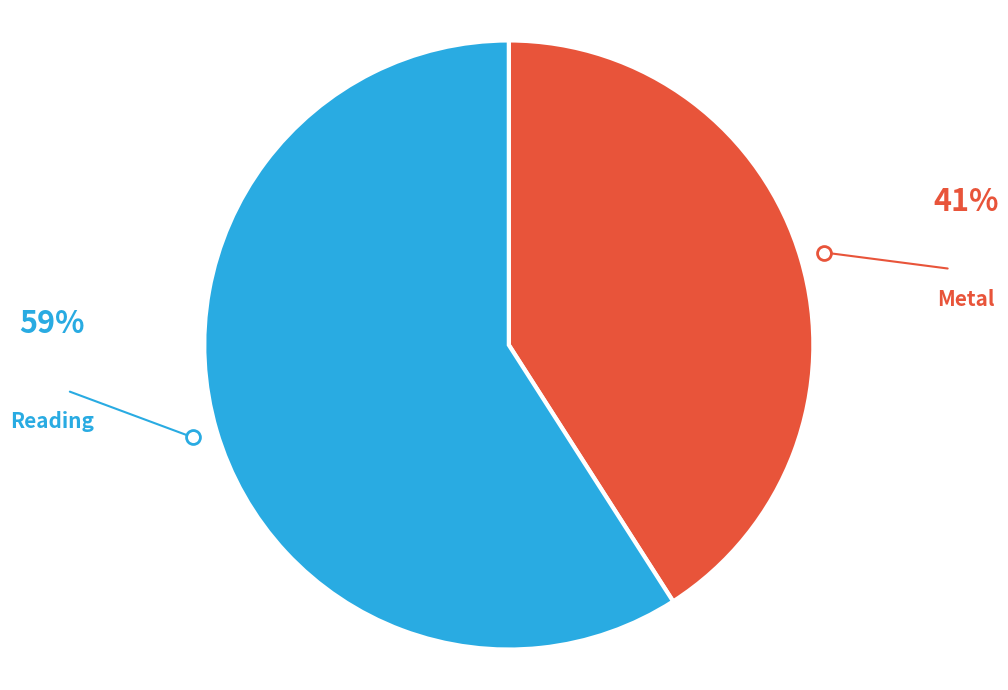

Is there any slice that represents more than half of the pie?

Yes